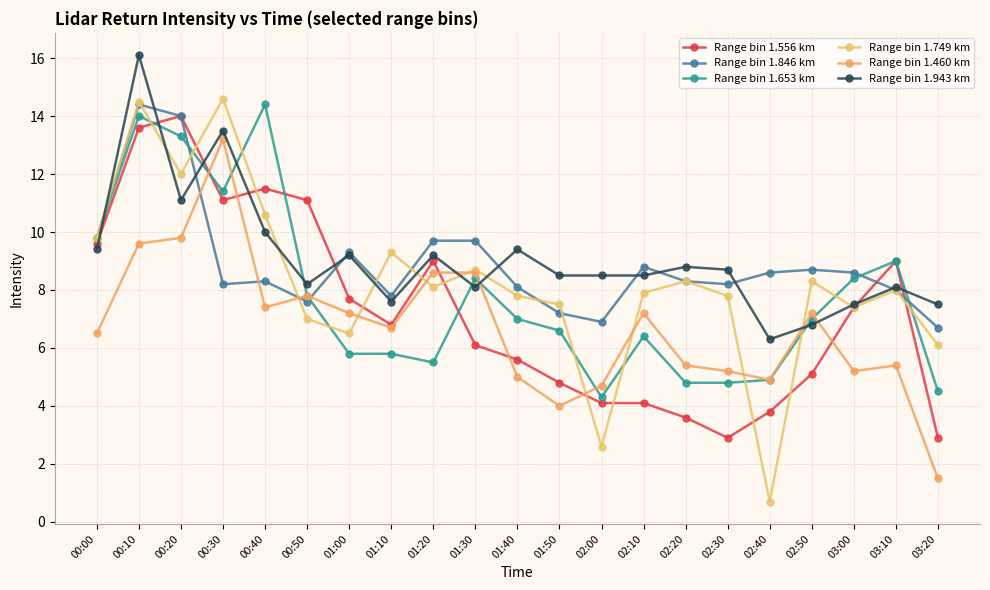

Which label corresponds to the smallest value in the chart?

02:40